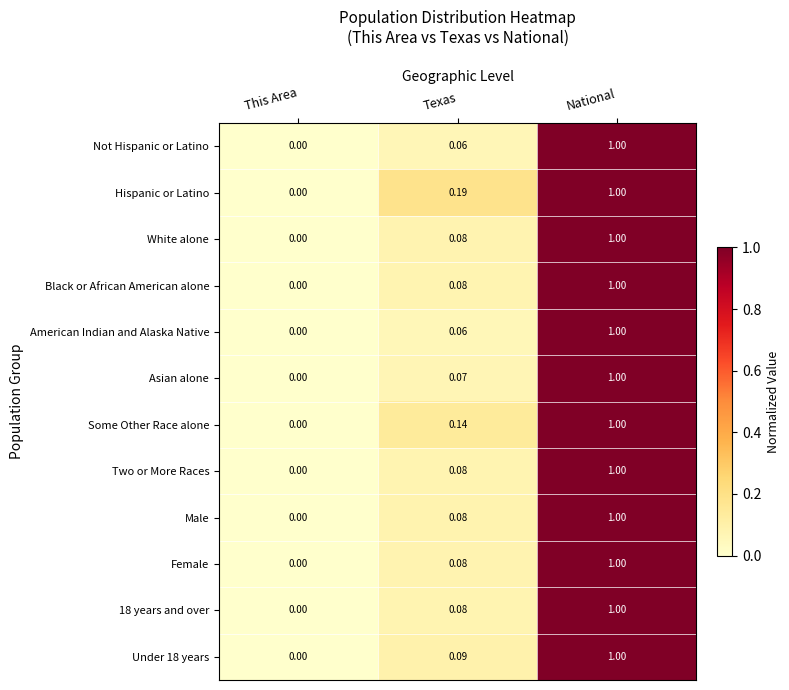

At which category is the sum across all series the highest?

National